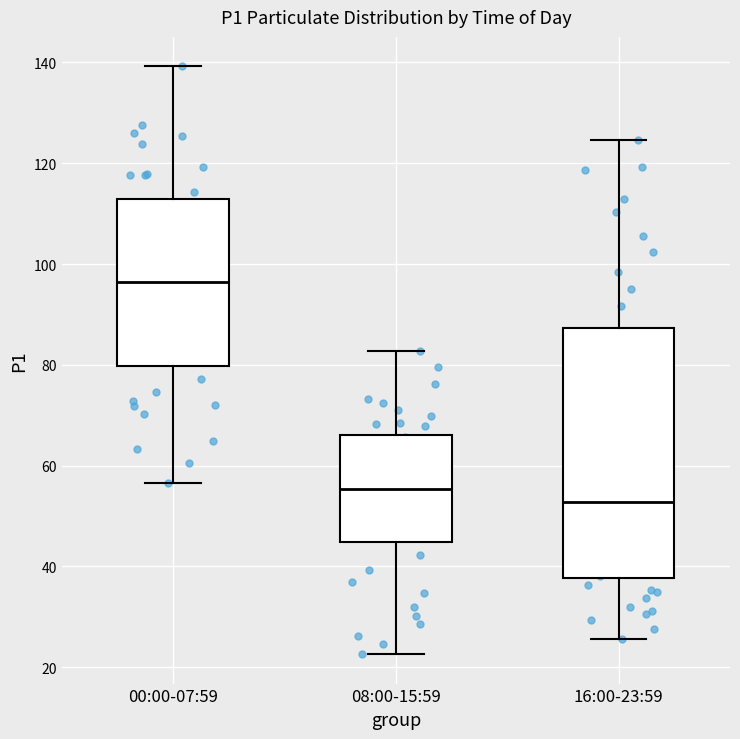

Comparing the boxes themselves (not the whiskers), which one is the tallest?

16:00-23:59